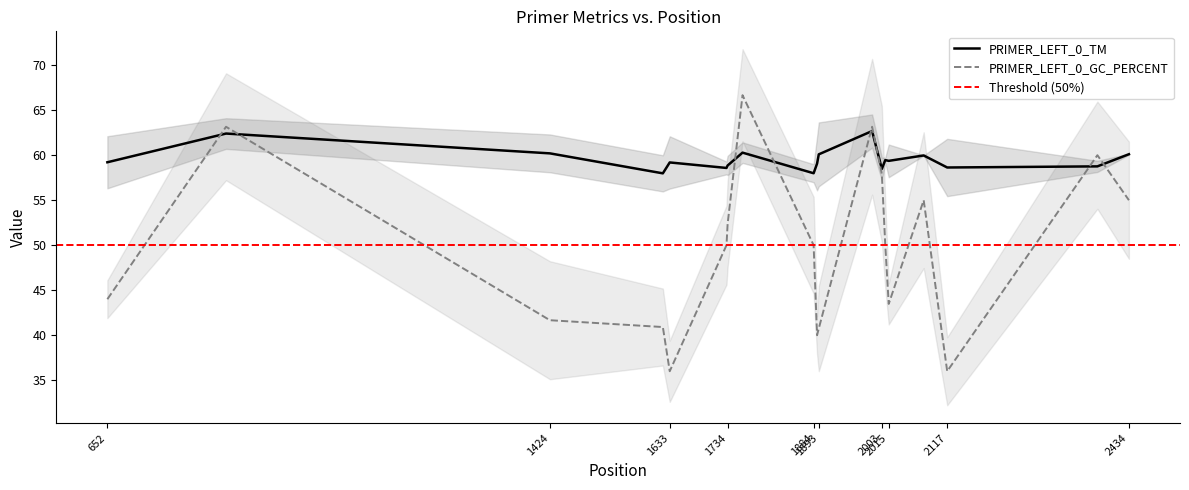

Is it true that PRIMER_LEFT_0_TM equals 58.8 at 2379?

True